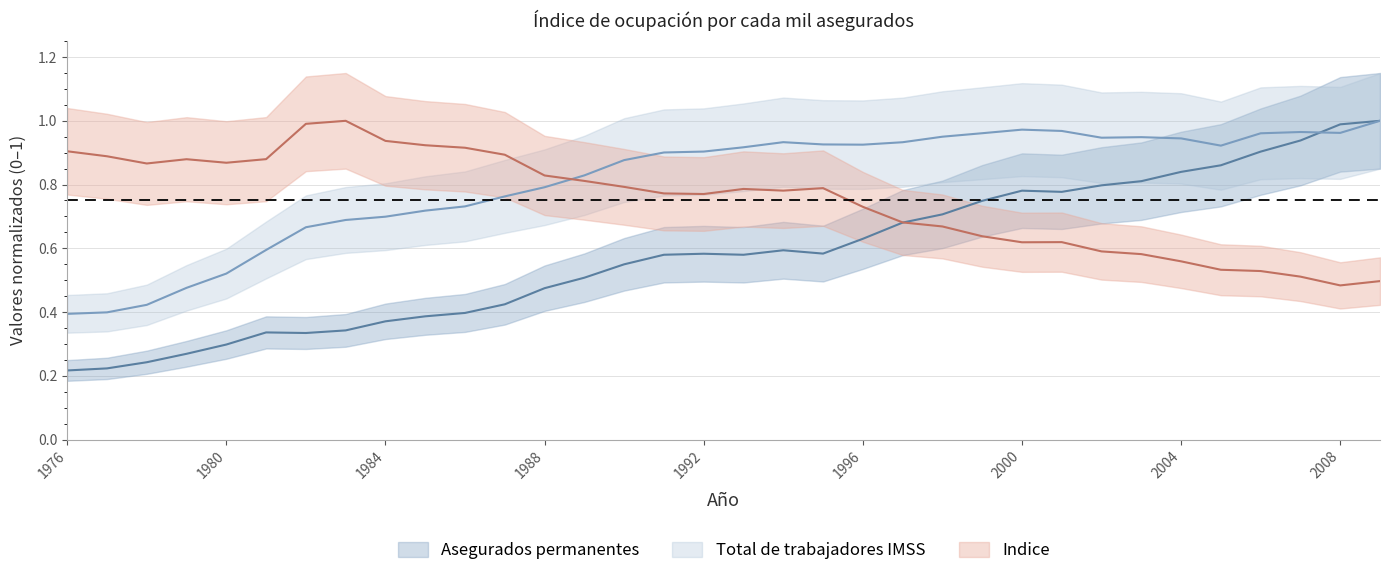

What is the value of the Indice point at the 22nd from the left?

0.7